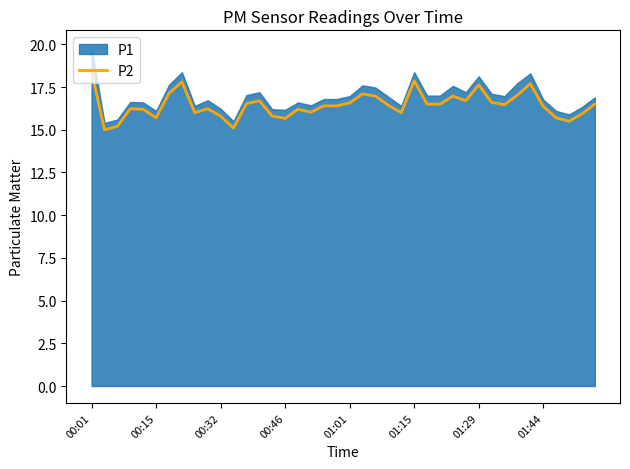

Is it true that P2 equals 15.7 at 00:46?

True